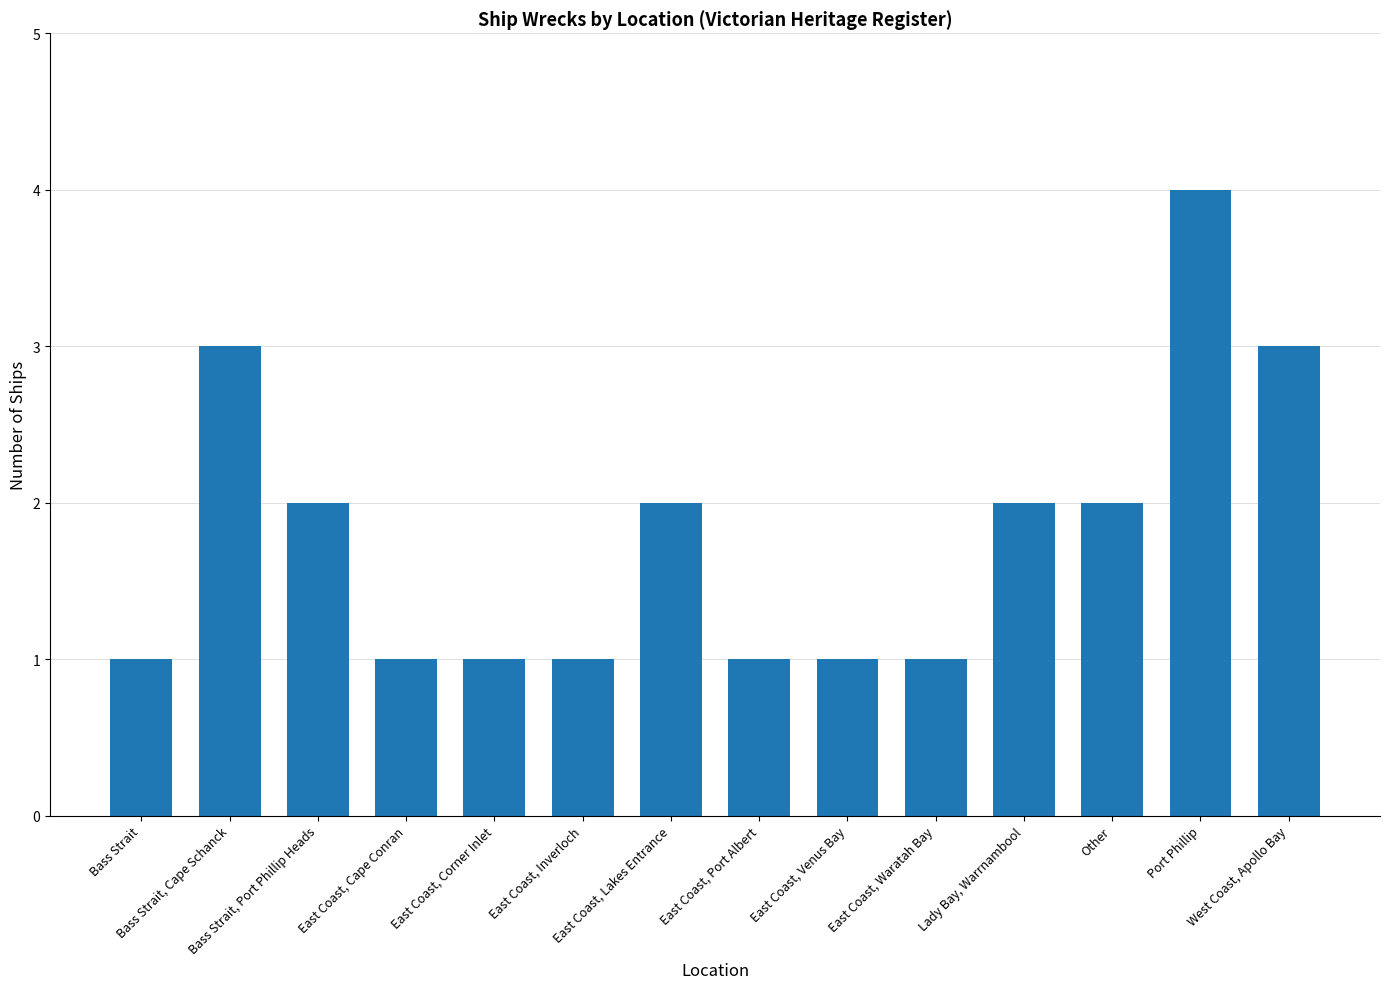

What is the sum of all values?

25